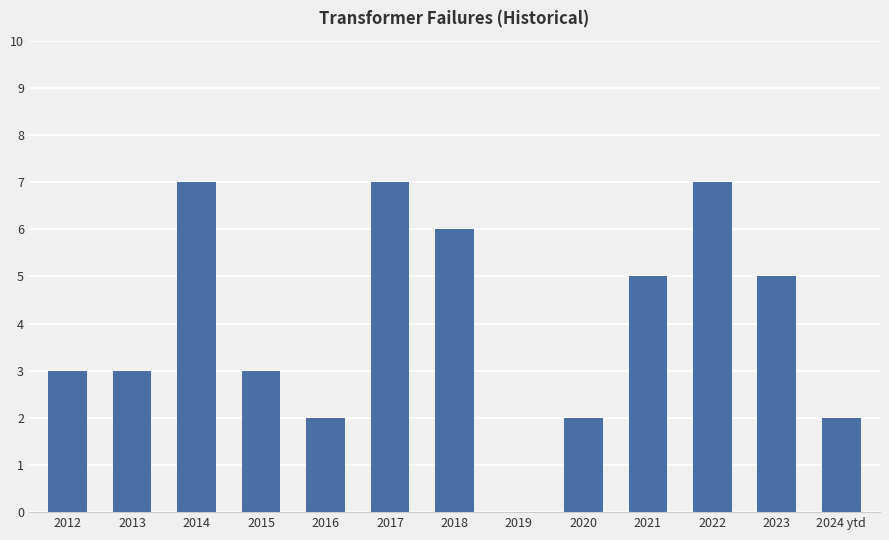

Reading right to left, transcribe all the data shown in this chart.

2024 ytd=2	2023=5	2022=7	2021=5	2020=2	2019=0	2018=6	2017=7	2016=2	2015=3	2014=7	2013=3	2012=3